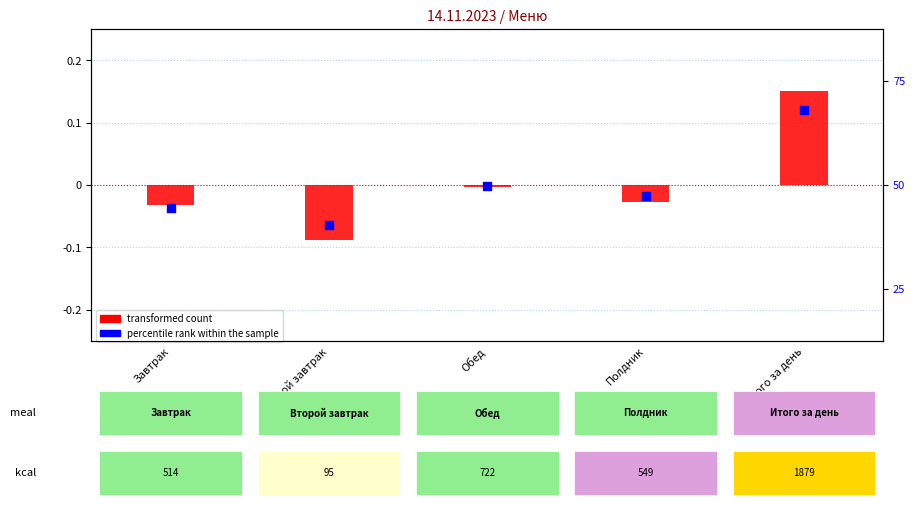

At how many categories does at least one series exceed 0?

1